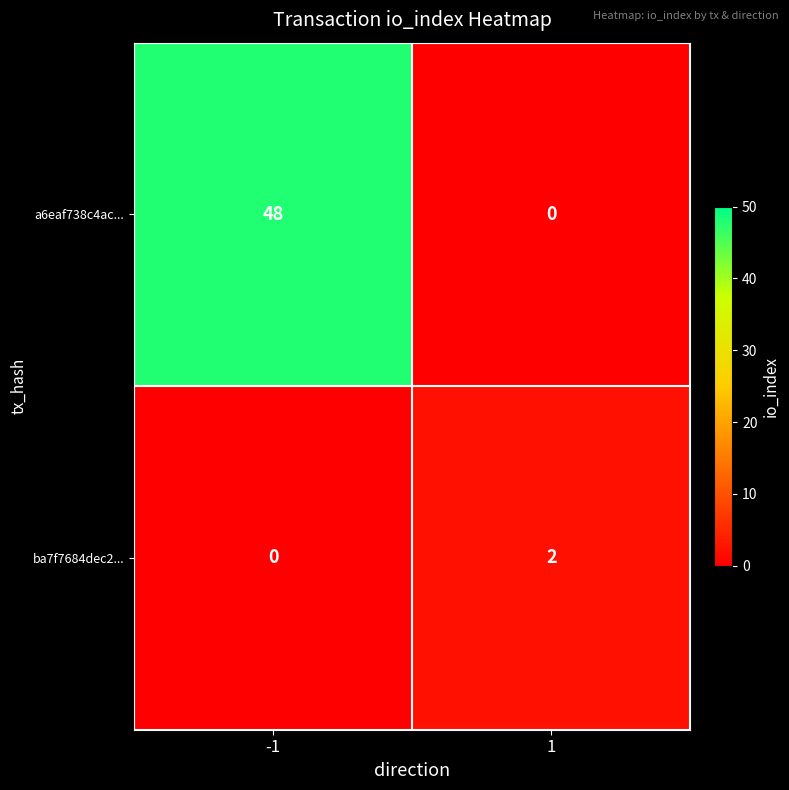

Reading right to left, what are all the values shown in this chart?

a6eaf738c4ac...: 0	48
ba7f7684dec2...: 2	0